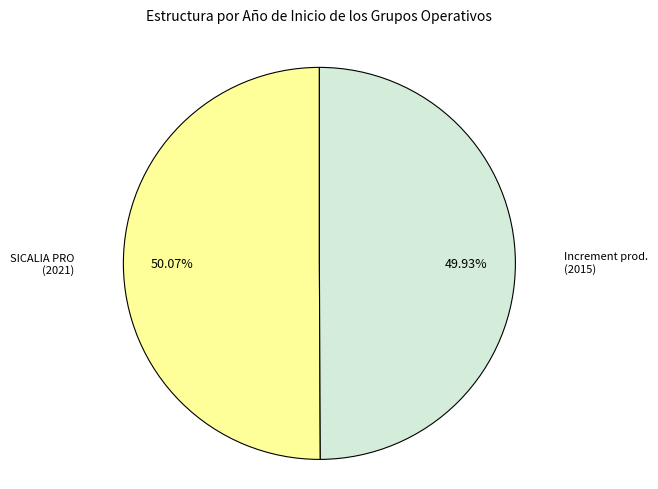

Combined, do Increment prod. (2015) and SICALIA PRO (2021) account for over 50%?

Yes